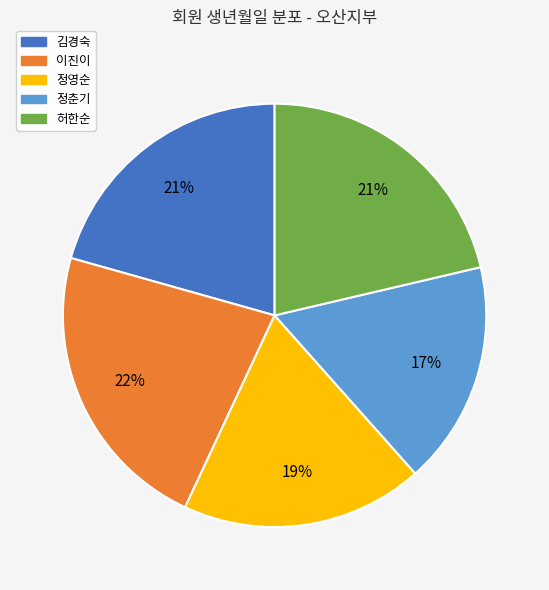

To the nearest percent, what portion does 김경숙 represent?

21%